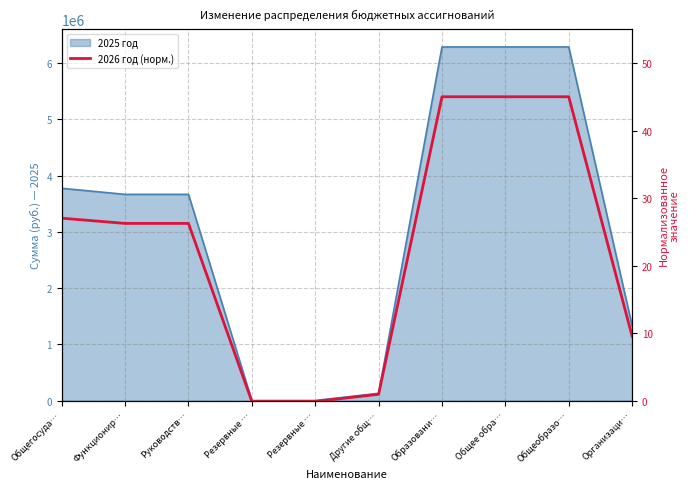

Where does the data first go above 26?

Общегосуда…